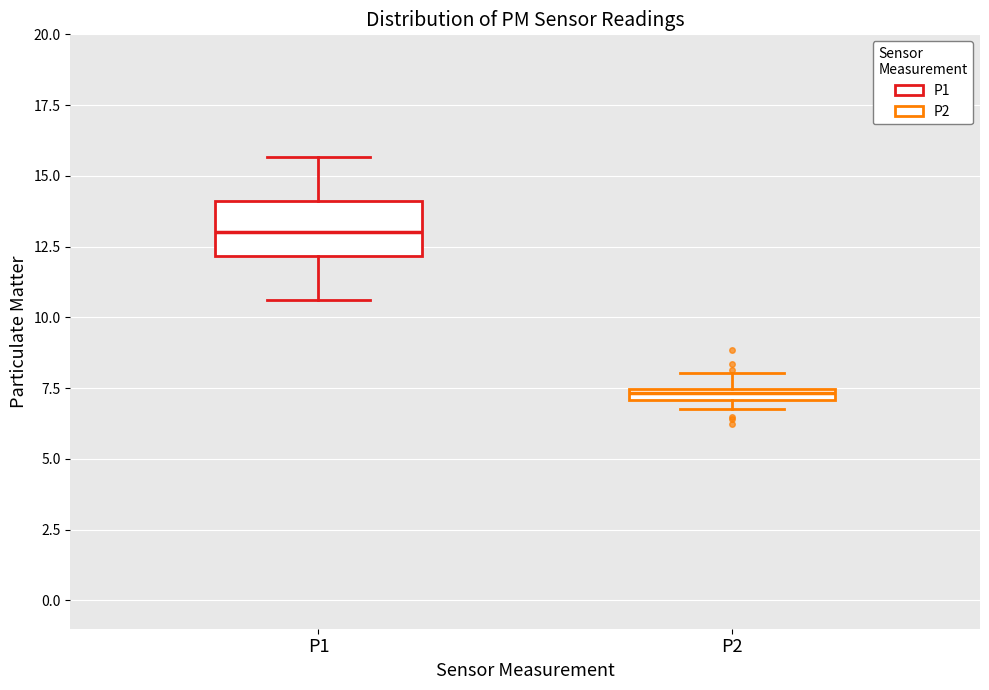

Which box is the tallest, from its lower edge to its upper edge?

P1